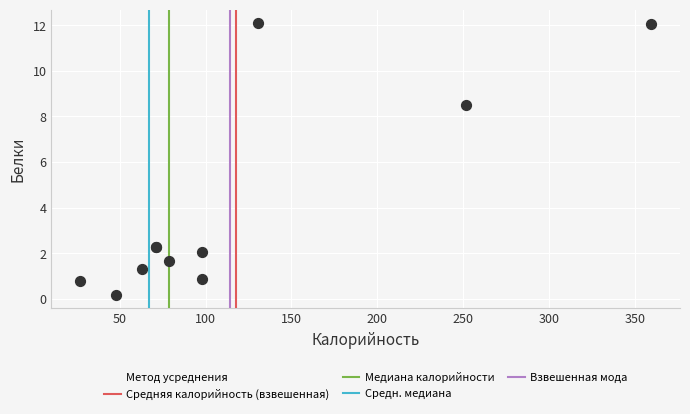

What Y value in the scatter plot is closest to 6?

8.5